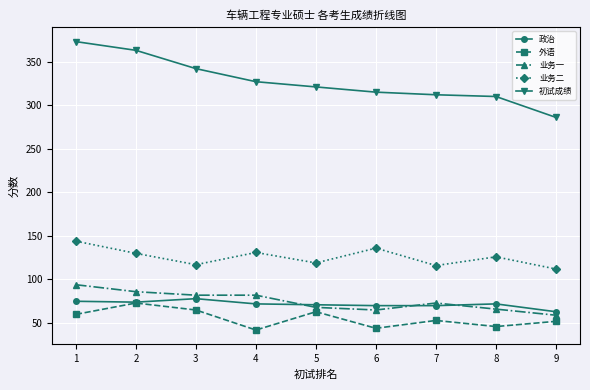

Which series has the largest total across all categories?

初试成绩